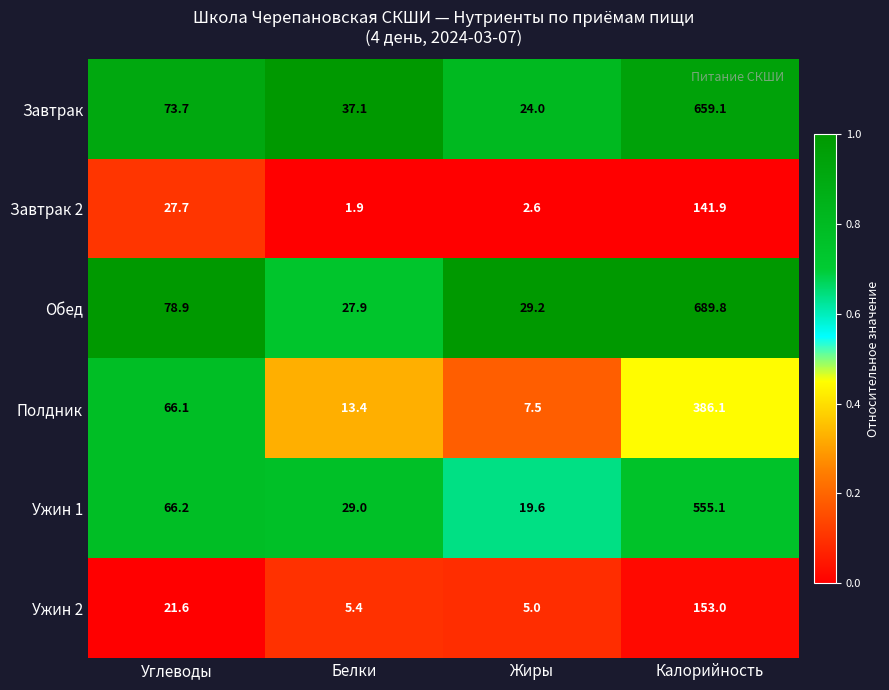

Rank the series by their maximum value, from lowest to highest.

Завтрак 2, Ужин 2, Полдник, Ужин 1, Завтрак, Обед